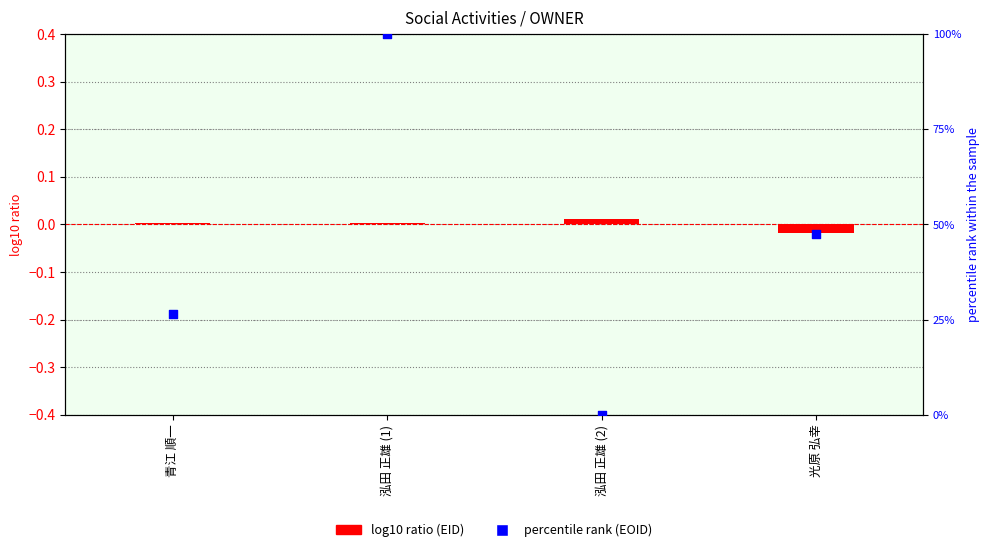

Which series contains the highest Y value?

percentile rank (EOID)